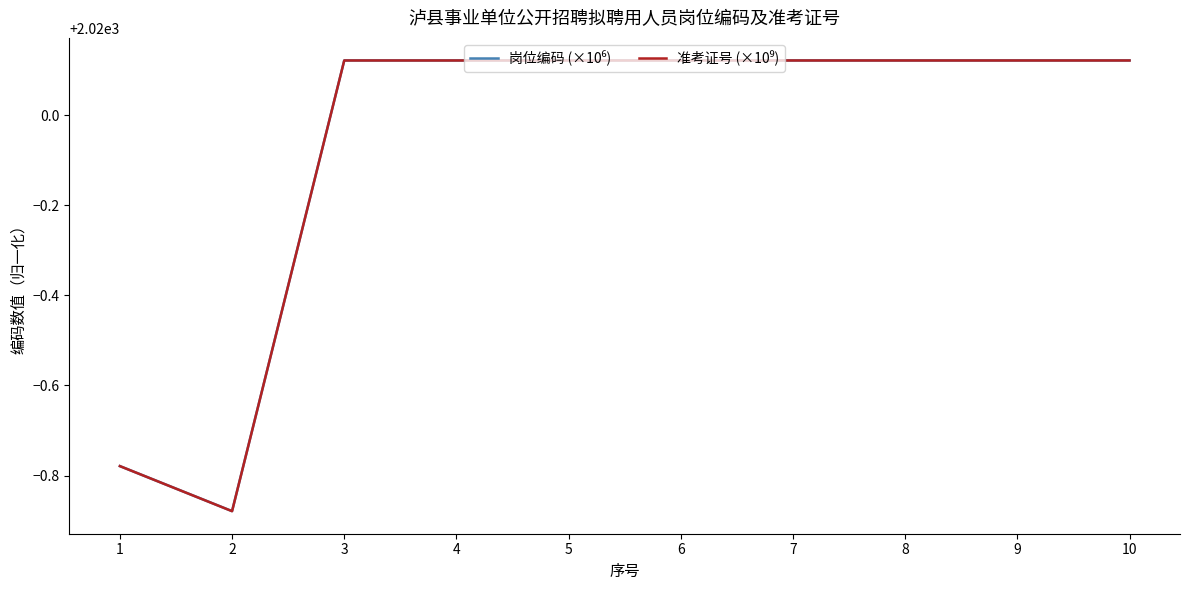

How many lines are shown in the chart?

2